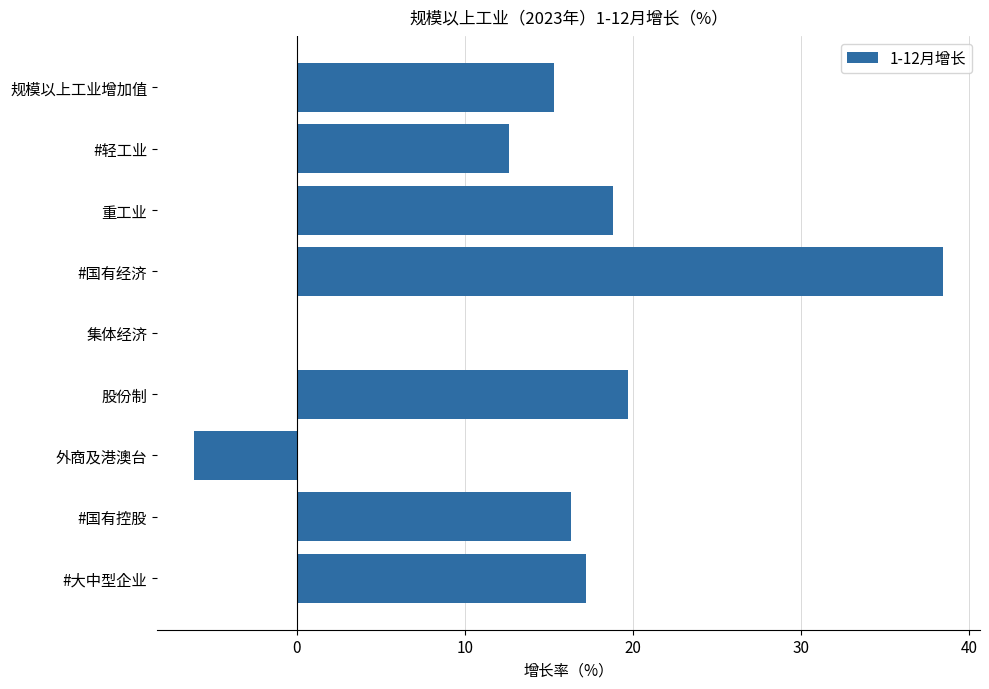

At which category does the chart reach its peak across all series?

#国有经济